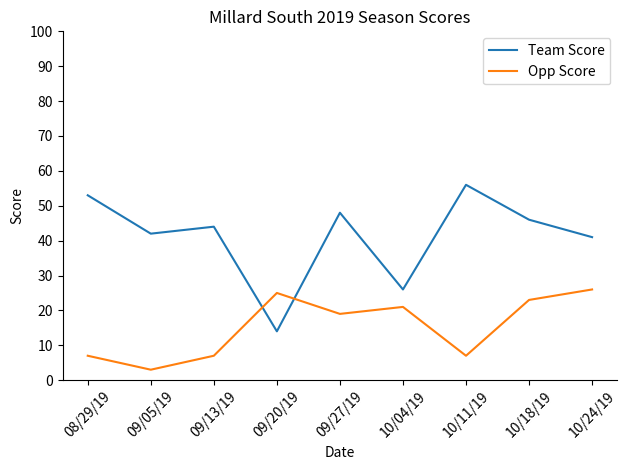

Reading left to right, extract all data points from this chart.

Team Score: 53	42	44	14	48	26	56	46	41
Opp Score: 7	3	7	25	19	21	7	23	26